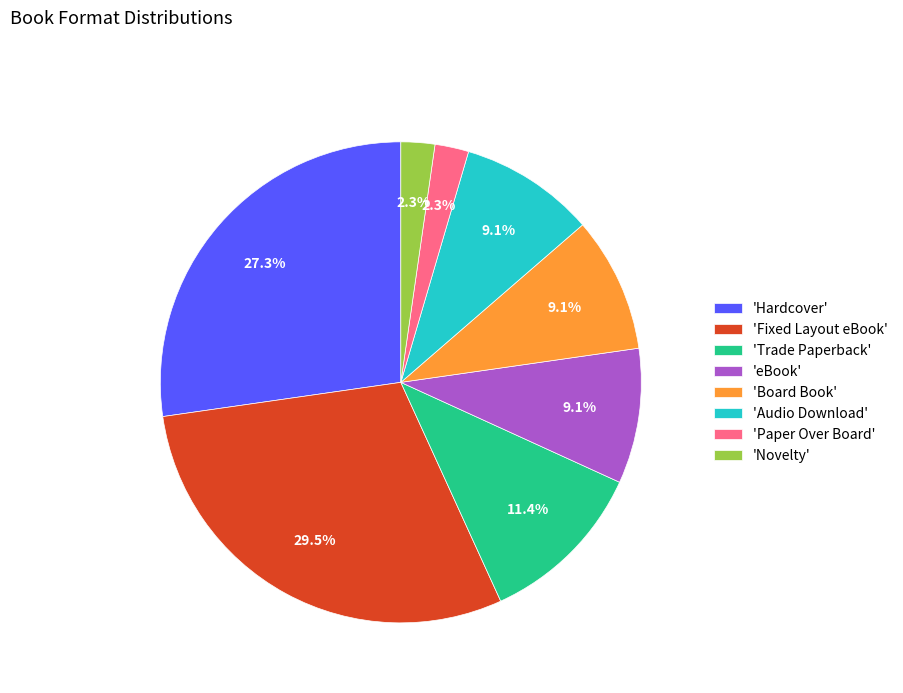

Which slice is the largest?

'Fixed Layout eBook'